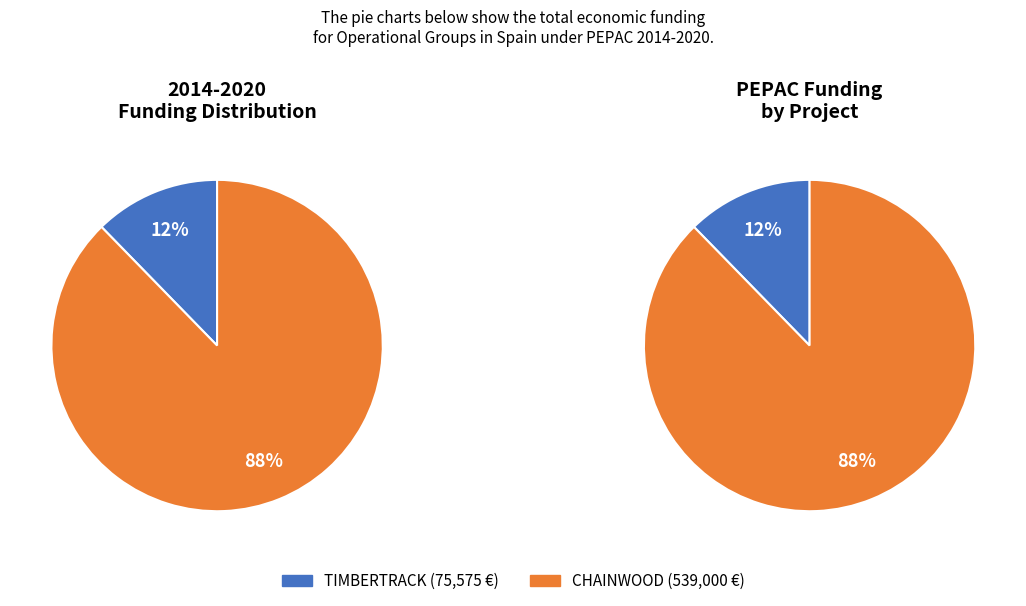

What is the total percentage of TIMBERTRACK (2018) and CHAINWOOD (2018-2020)?

100.0%